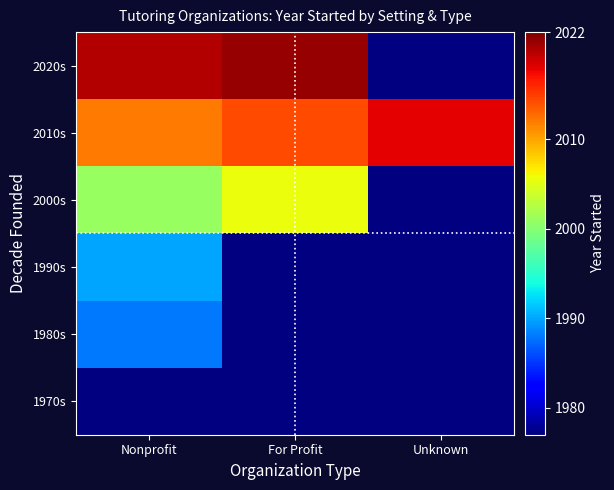

Rank the series by their maximum value, from lowest to highest.

1970s, 1980s, 1990s, 2000s, 2010s, 2020s